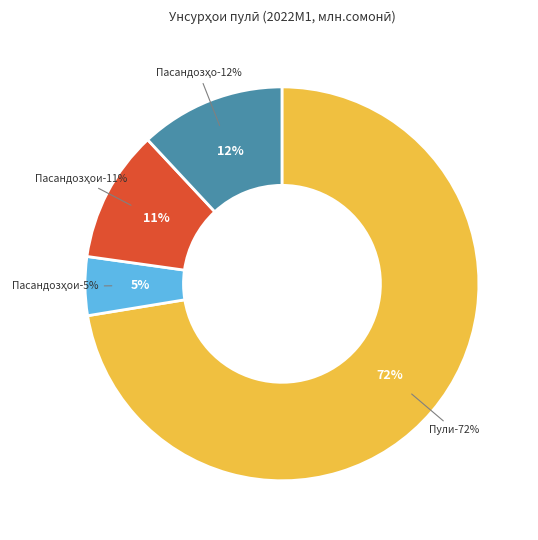

Does Пасандозҳои дархостшаванда represent more than half of the total?

No